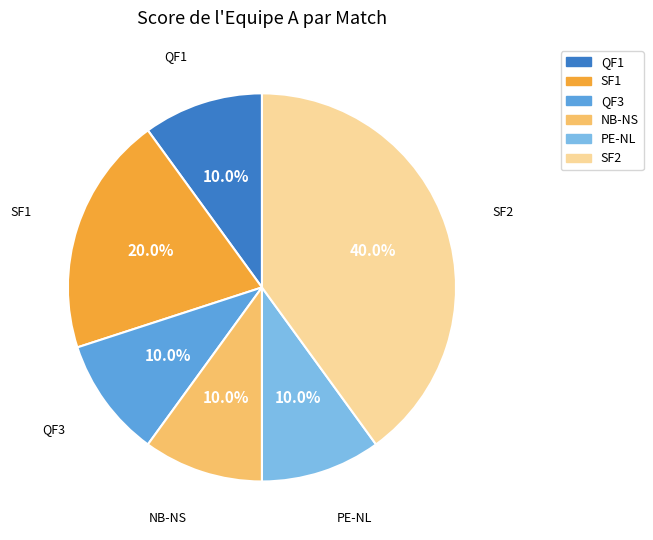

Does any single category account for the majority?

No